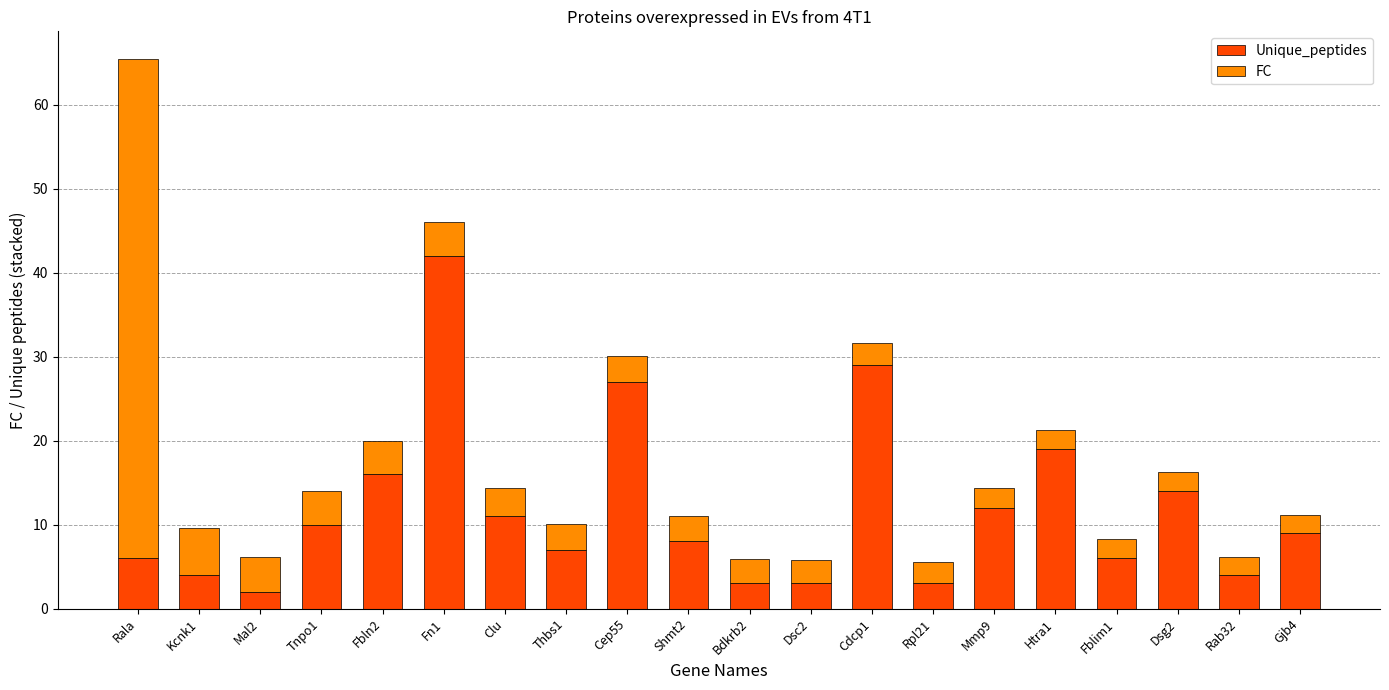

Where is Unique_peptides nearest to the value 22?

Htra1